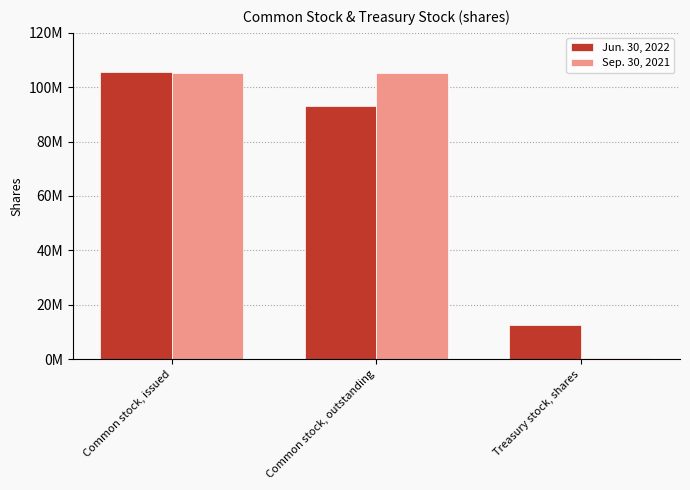

What value does the Jun. 30, 2022 series have at Common stock, outstanding?

93000000